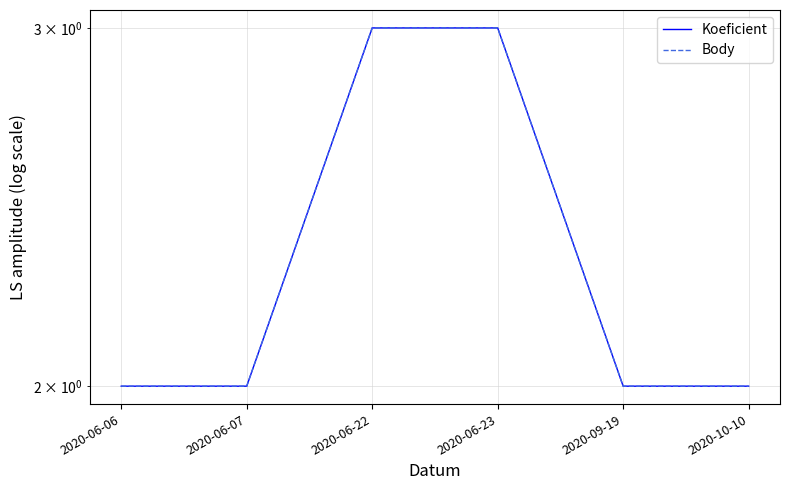

The Koeficient series shows 3 at 2020-06-07. True or false?

False